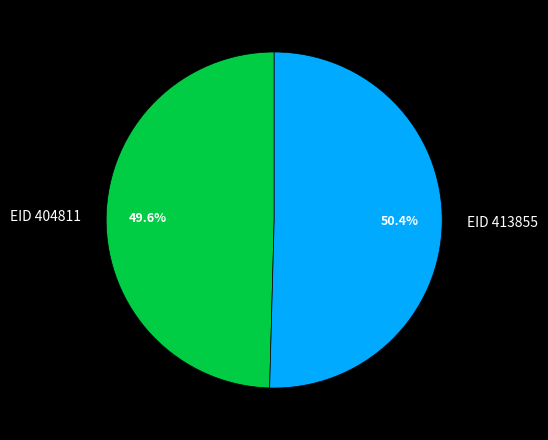

Is it true that EID 413855 is 50% of the pie?

True